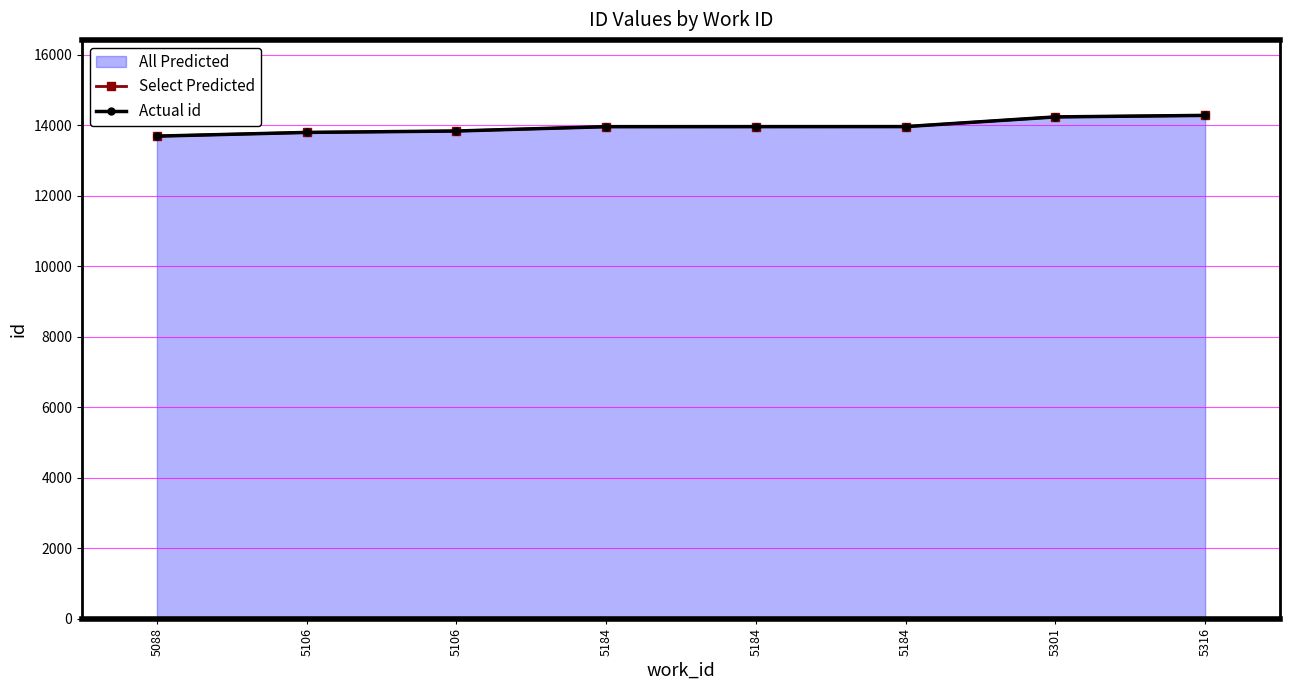

Which series contains the lowest Y value?

Select Predicted